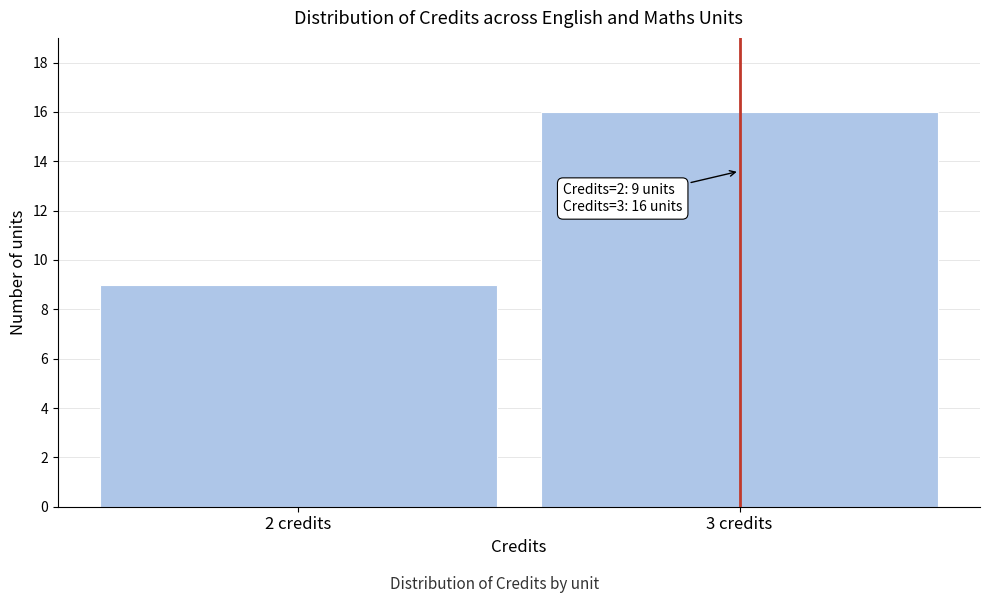

Reading right to left, transcribe all the data shown in this chart.

16	9